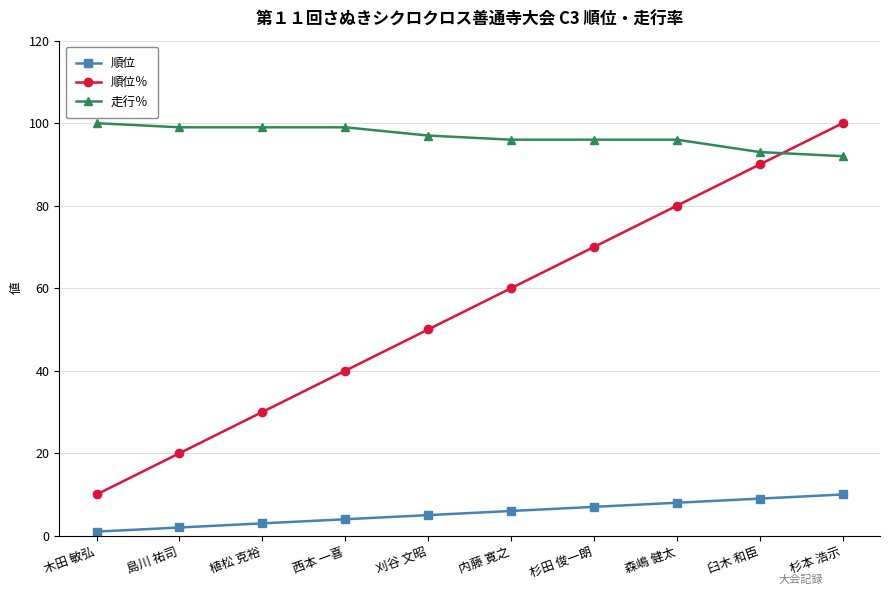

At which label does 順位％ reach its peak?

杉本 浩示